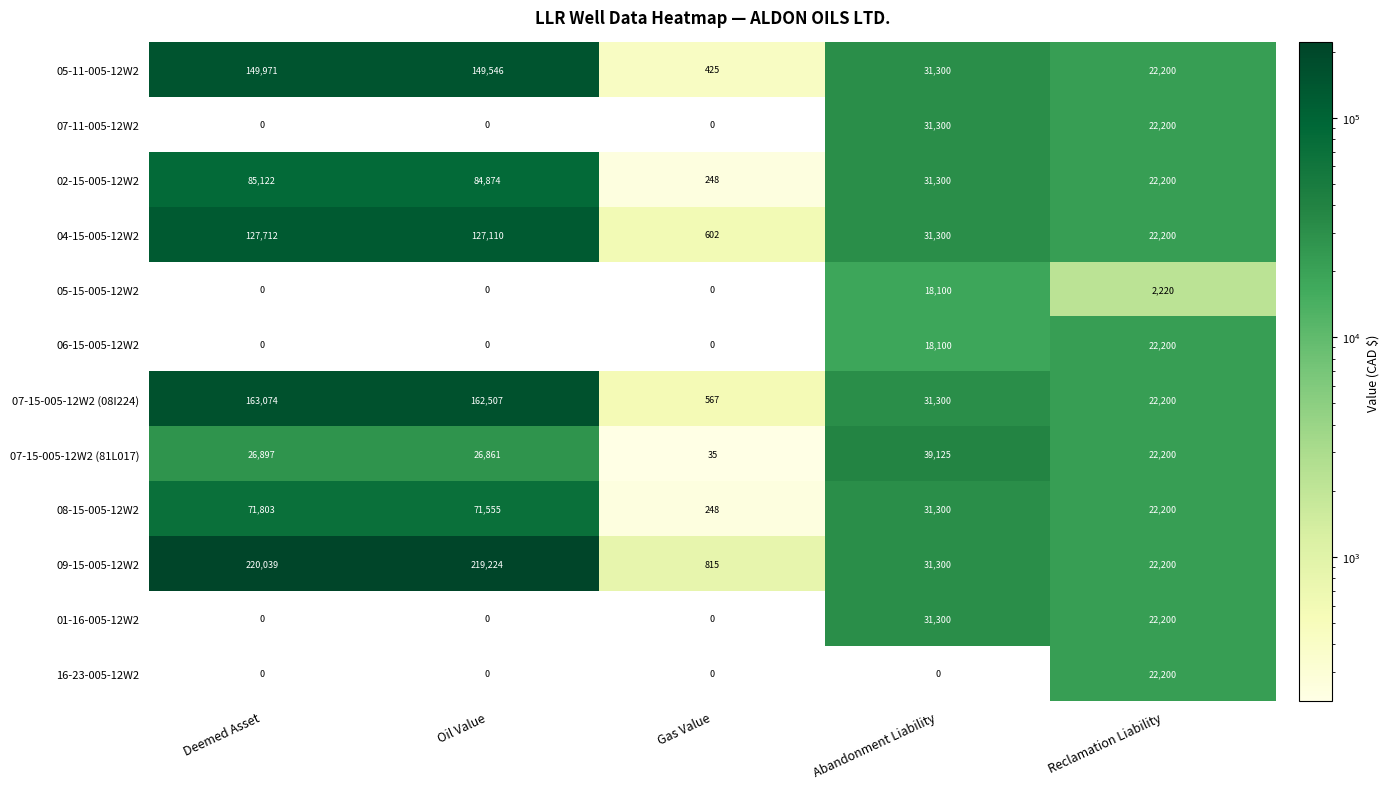

At how many categories does at least one series exceed 176504?

2